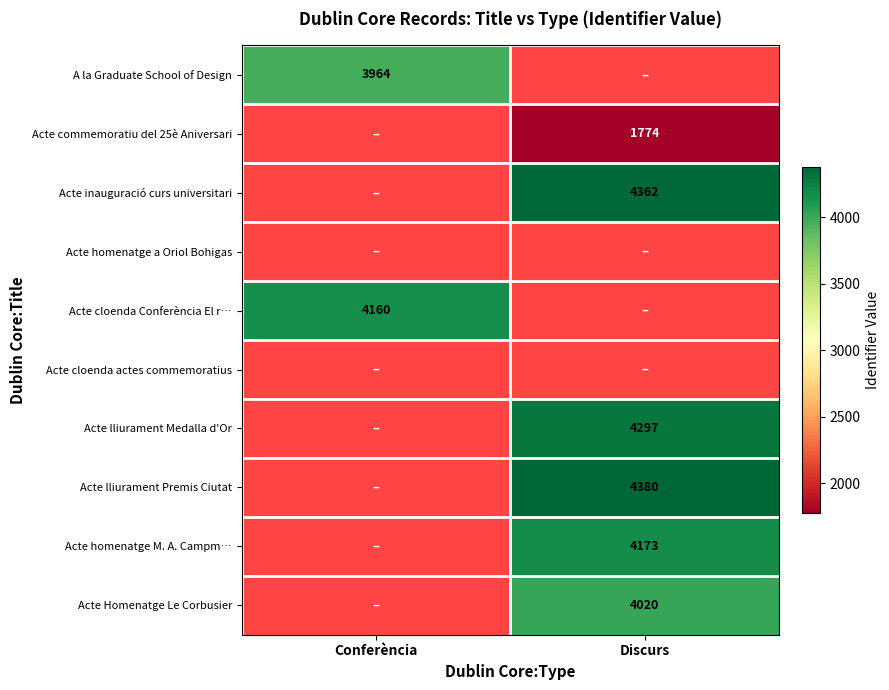

At how many categories does at least one series exceed 2405?

2